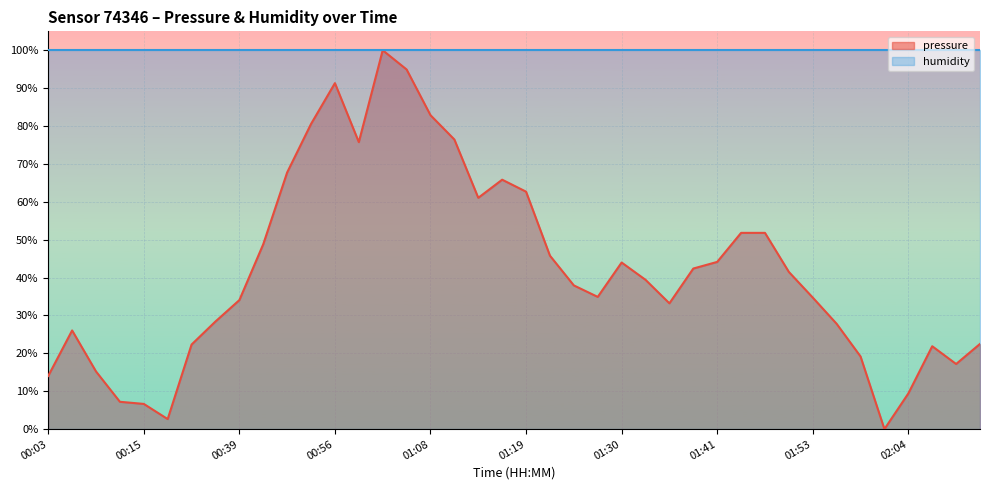

Reading right to left, transcribe all the data shown in this chart.

02:13=22.5	02:10=17.2	02:07=21.9	02:04=9.4	02:01=0.0	01:58=19.2	01:55=27.8	01:53=34.7	01:50=41.5	01:47=51.8	01:44=51.8	01:41=44.1	01:38=42.4	01:36=33.2	01:33=39.4	01:30=44.0	01:27=34.9	01:24=37.9	01:22=45.8	01:19=62.7	01:16=65.8	01:13=61.1	01:10=76.4	01:08=82.9	01:05=94.9	01:02=100.0	00:59=75.8	00:56=91.3	00:54=80.6	00:48=67.7	00:42=48.8	00:39=34.1	00:30=28.4	00:27=22.3	00:24=2.7	00:15=6.7	00:12=7.2	00:09=15.2	00:06=26.0	00:03=14.0